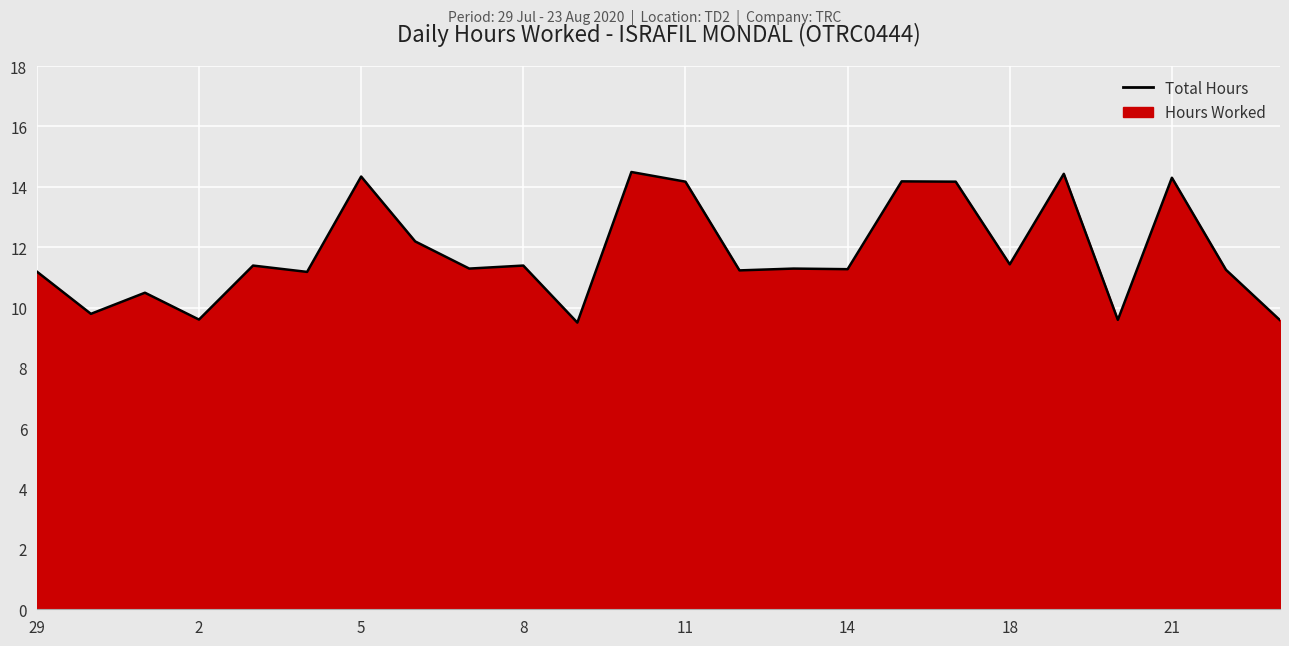

What is the value of the 18th point from the left?

14.2